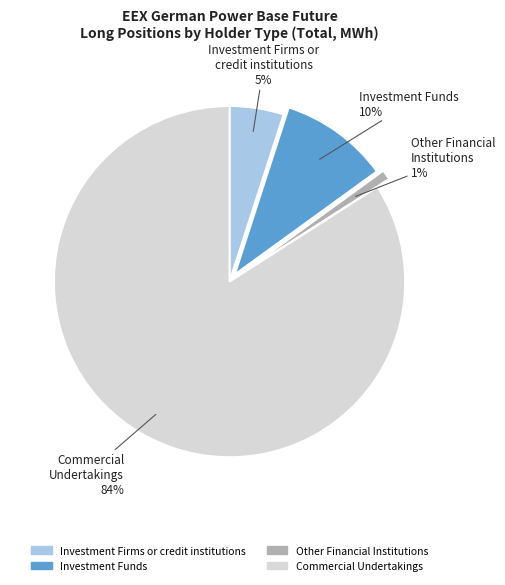

Is there a majority slice in this chart?

Yes